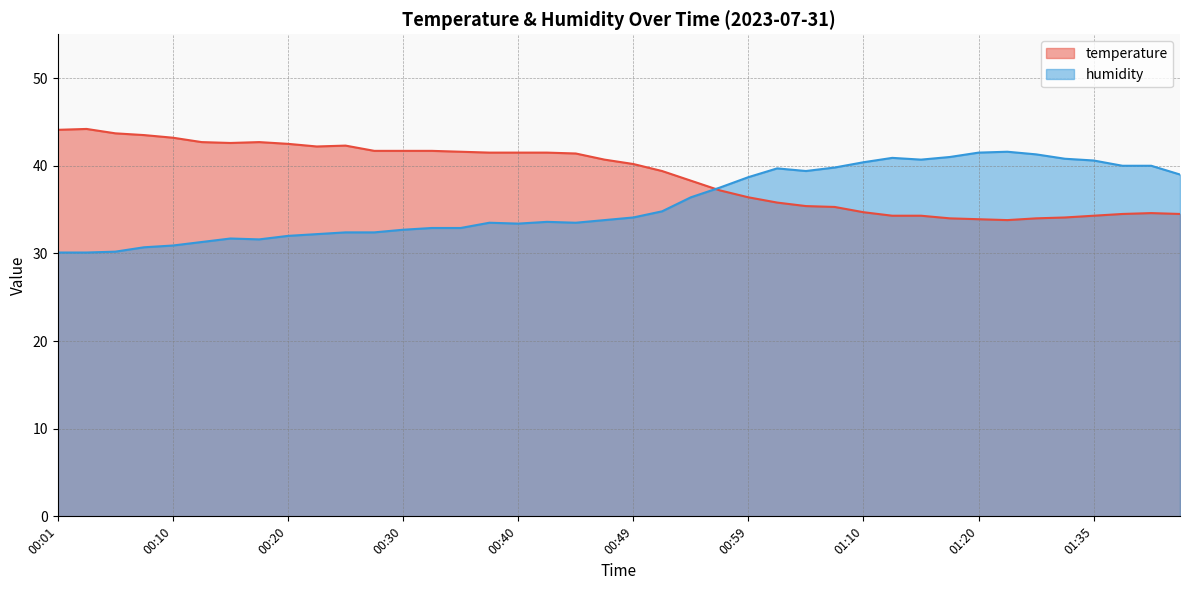

Reading left to right, list all the values displayed in this chart.

temperature: 00:01=44.1	00:03=44.2	00:06=43.7	00:08=43.5	00:10=43.2	00:13=42.7	00:15=42.6	00:18=42.7	00:20=42.5	00:23=42.2	00:25=42.3	00:28=41.7	00:30=41.7	00:32=41.7	00:35=41.6	00:37=41.5	00:40=41.5	00:42=41.5	00:45=41.4	00:47=40.7	00:49=40.2	00:52=39.4	00:55=38.3	00:57=37.2	00:59=36.4	01:02=35.8	01:04=35.4	01:07=35.3	01:10=34.7	01:13=34.3	01:15=34.3	01:17=34.0	01:20=33.9	01:28=33.8	01:30=34.0	01:33=34.1	01:35=34.3	01:38=34.5	01:40=34.6	01:43=34.5
humidity: 00:01=30.1	00:03=30.1	00:06=30.2	00:08=30.7	00:10=30.9	00:13=31.3	00:15=31.7	00:18=31.6	00:20=32.0	00:23=32.2	00:25=32.4	00:28=32.4	00:30=32.7	00:32=32.9	00:35=32.9	00:37=33.5	00:40=33.4	00:42=33.6	00:45=33.5	00:47=33.8	00:49=34.1	00:52=34.8	00:55=36.4	00:57=37.5	00:59=38.7	01:02=39.7	01:04=39.4	01:07=39.8	01:10=40.4	01:13=40.9	01:15=40.7	01:17=41.0	01:20=41.5	01:28=41.6	01:30=41.3	01:33=40.8	01:35=40.6	01:38=40.0	01:40=40.0	01:43=39.0